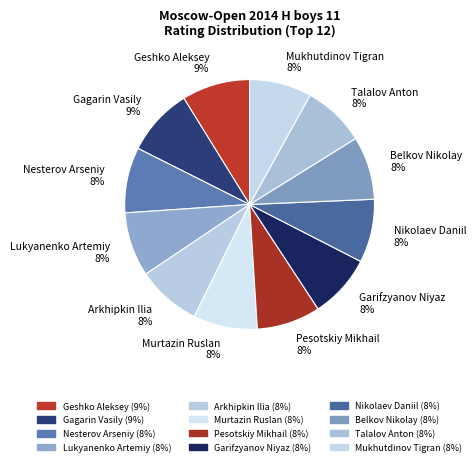

To the nearest percent, what portion does Nikolaev Daniil represent?

8%